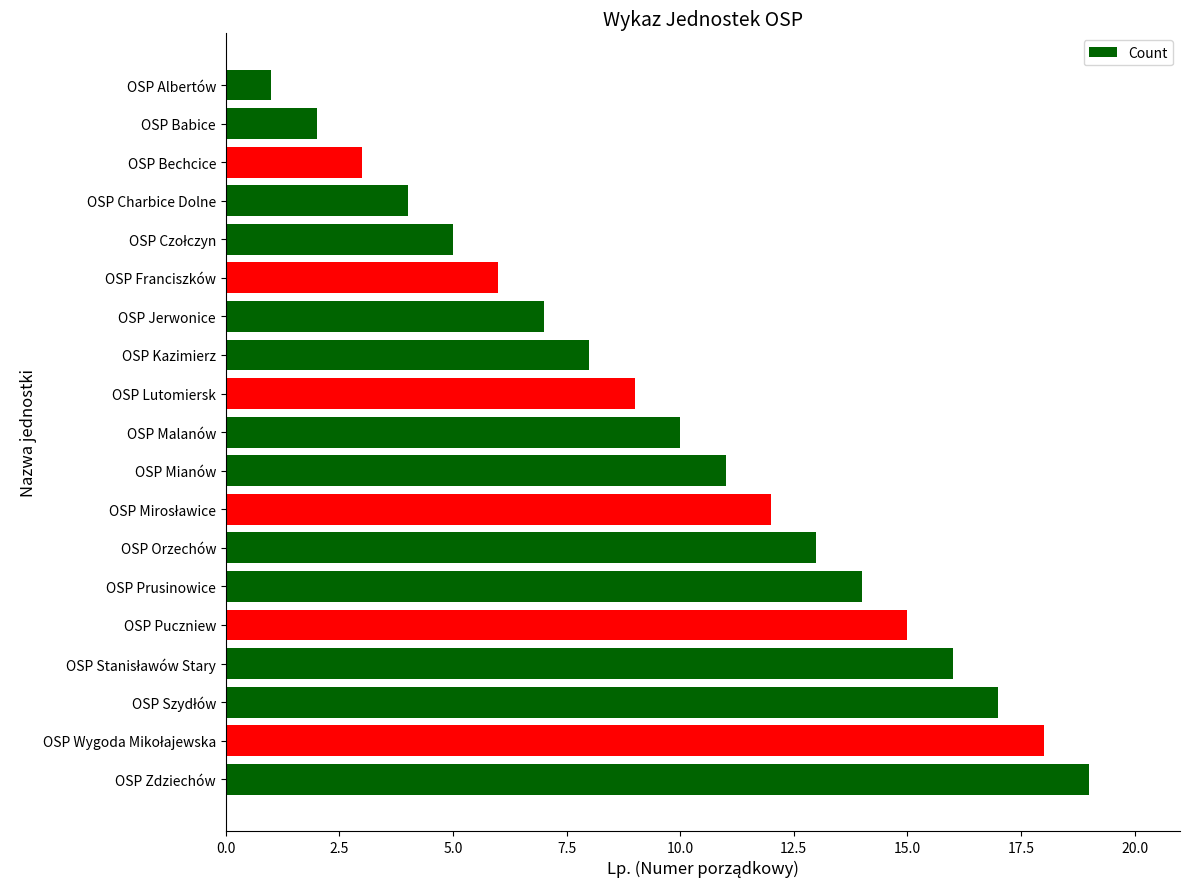

What is the change in value from OSP Franciszków to OSP Zdziechów?

+13